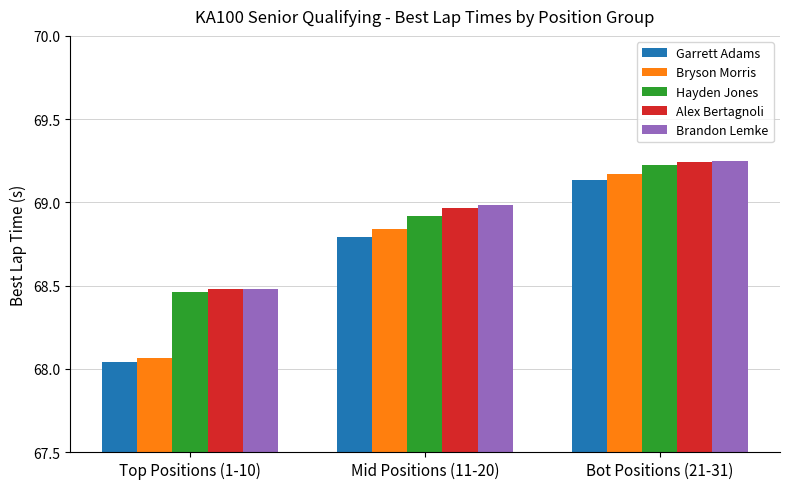

What is the label of the 2nd bar from the left?

Mid Positions (11-20)